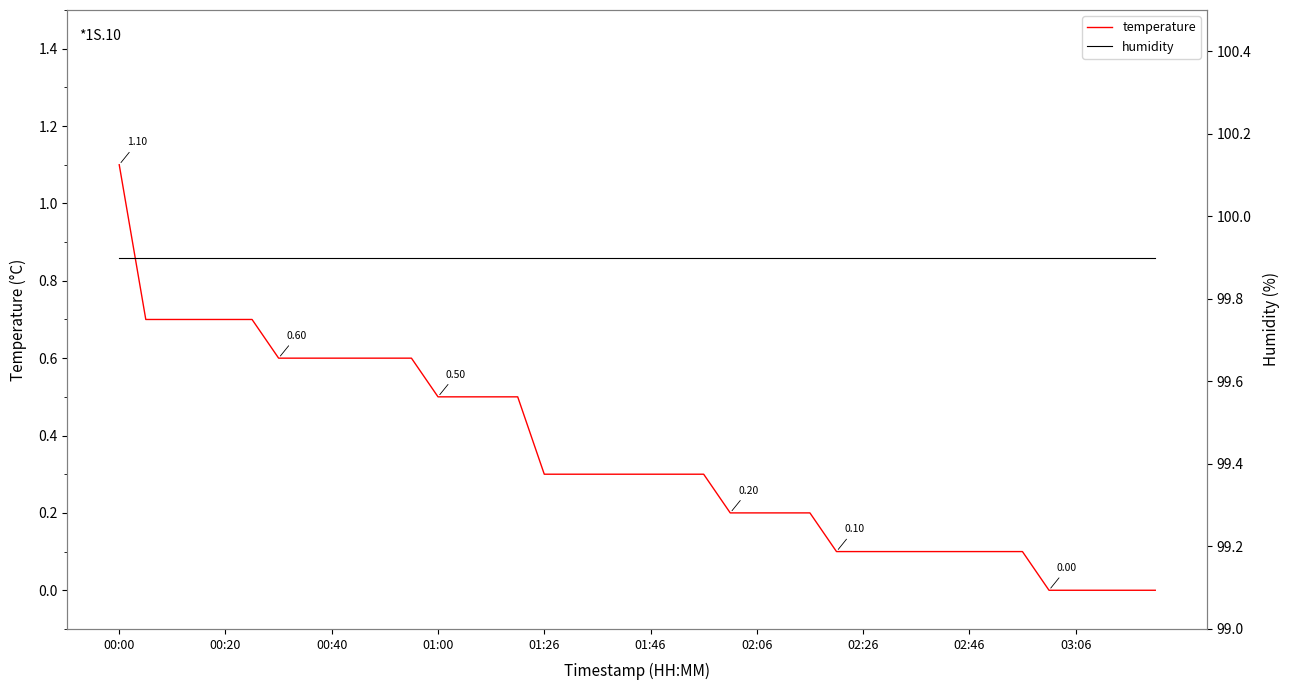

What is the sum of all temperature values?

13.9